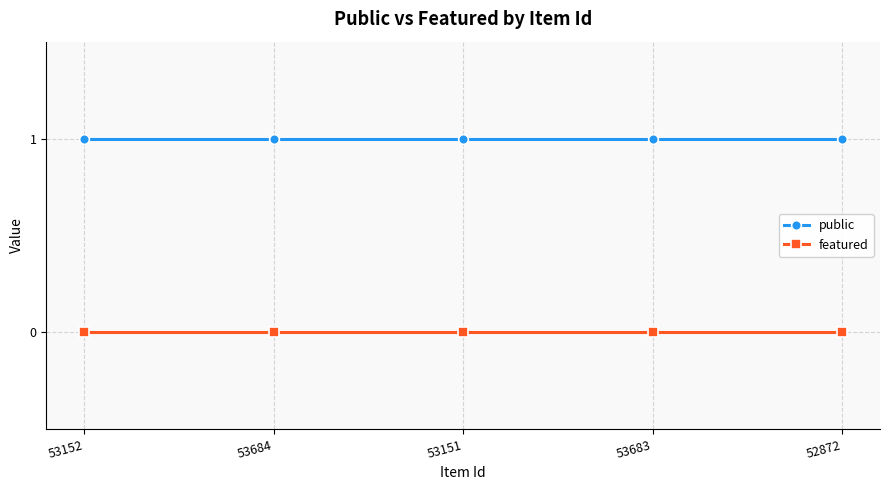

At how many categories does at least one series exceed 0?

5